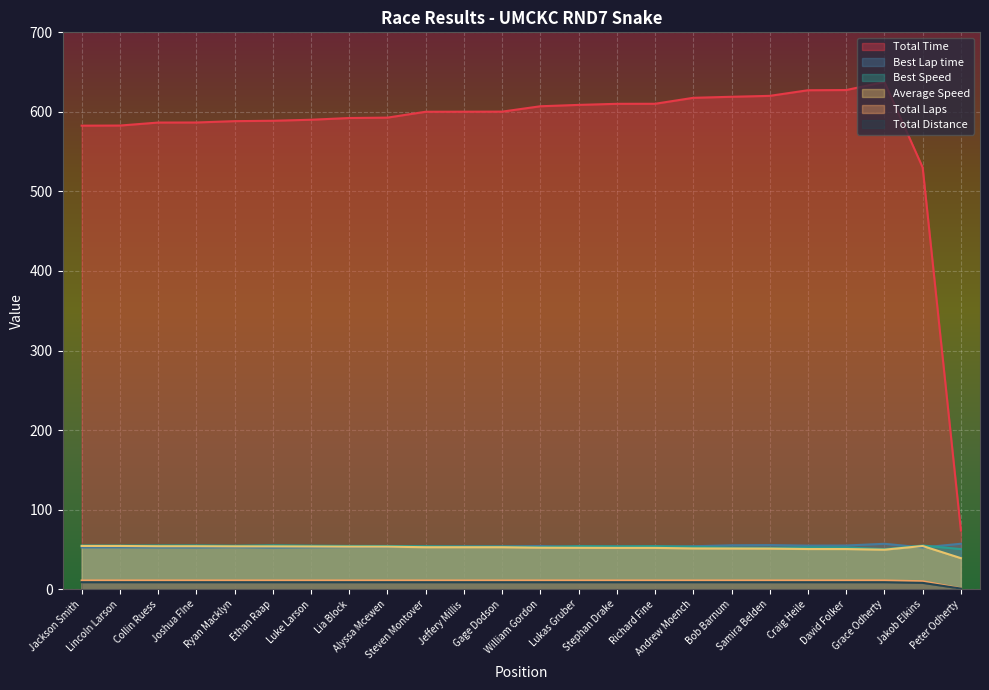

What position from the right is Stephan Drake?

10